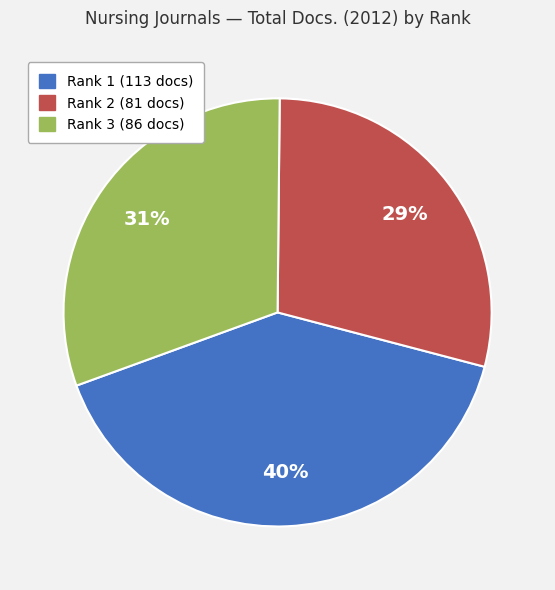

How many segments does this pie chart have?

3